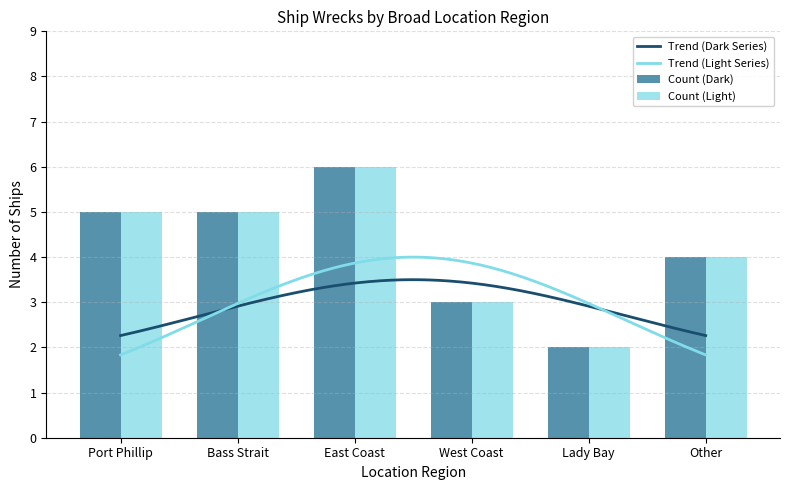

Which category has the lowest value across all series?

Lady Bay